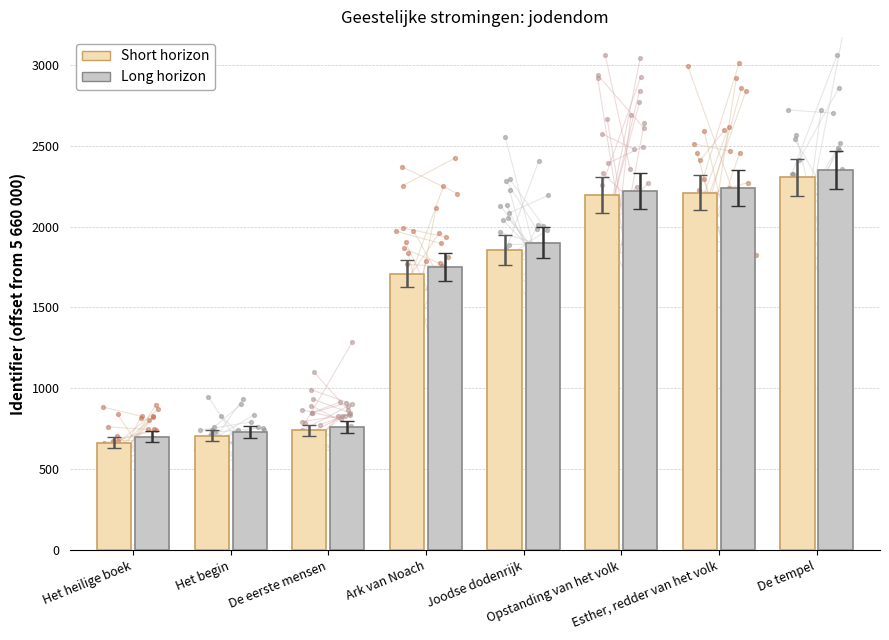

Which series has the largest total across all categories?

Long horizon